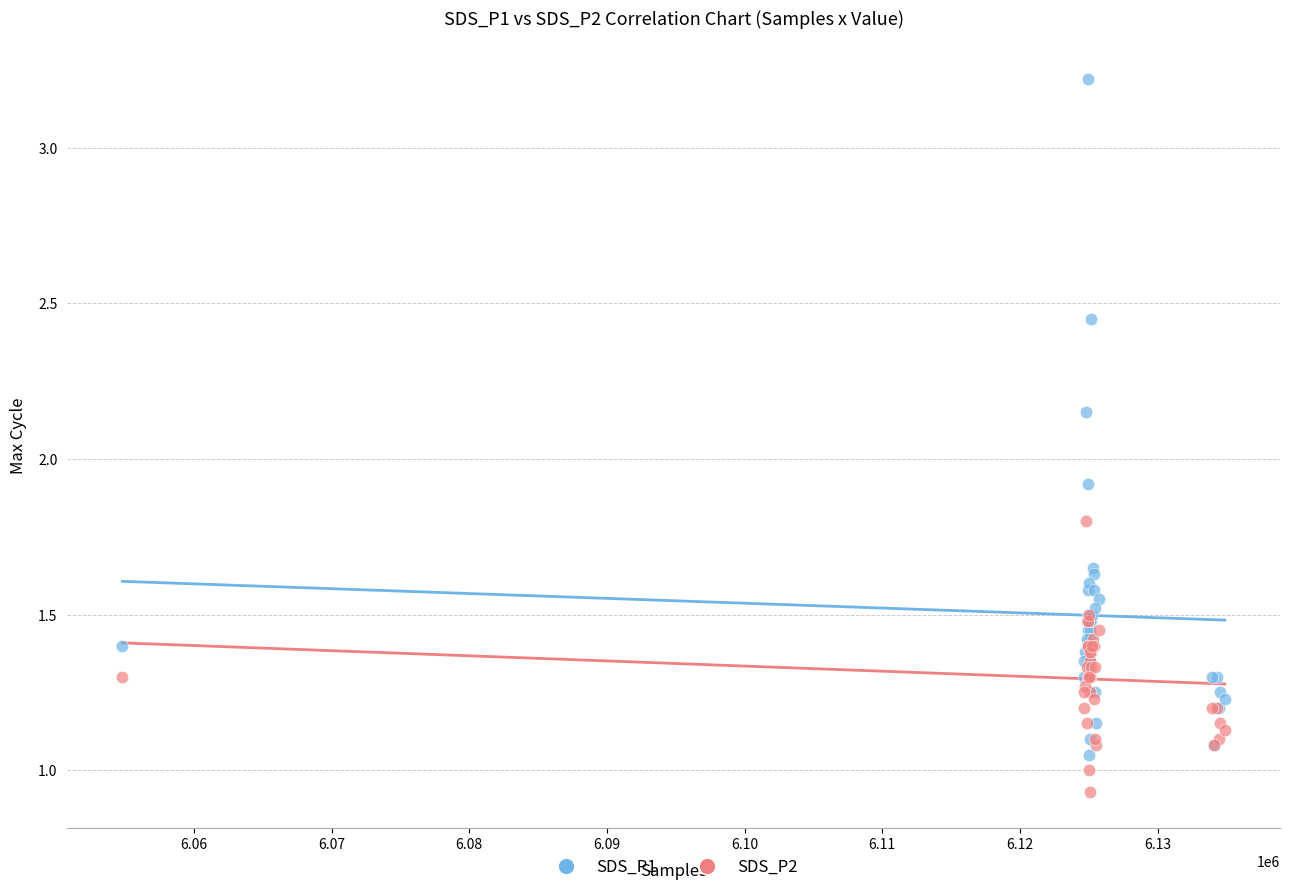

Which series reaches the maximum Y coordinate?

SDS_P1